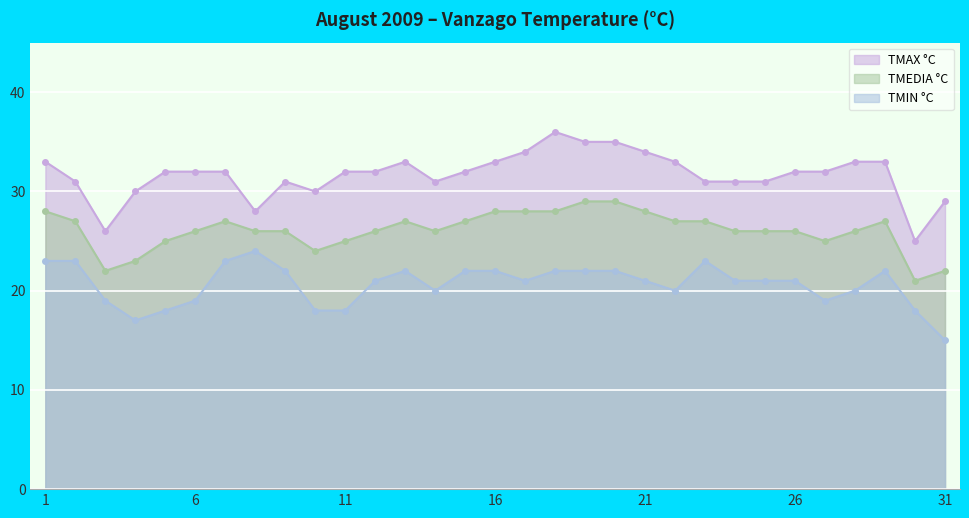

What is the minimum value for TMEDIA °C?

21